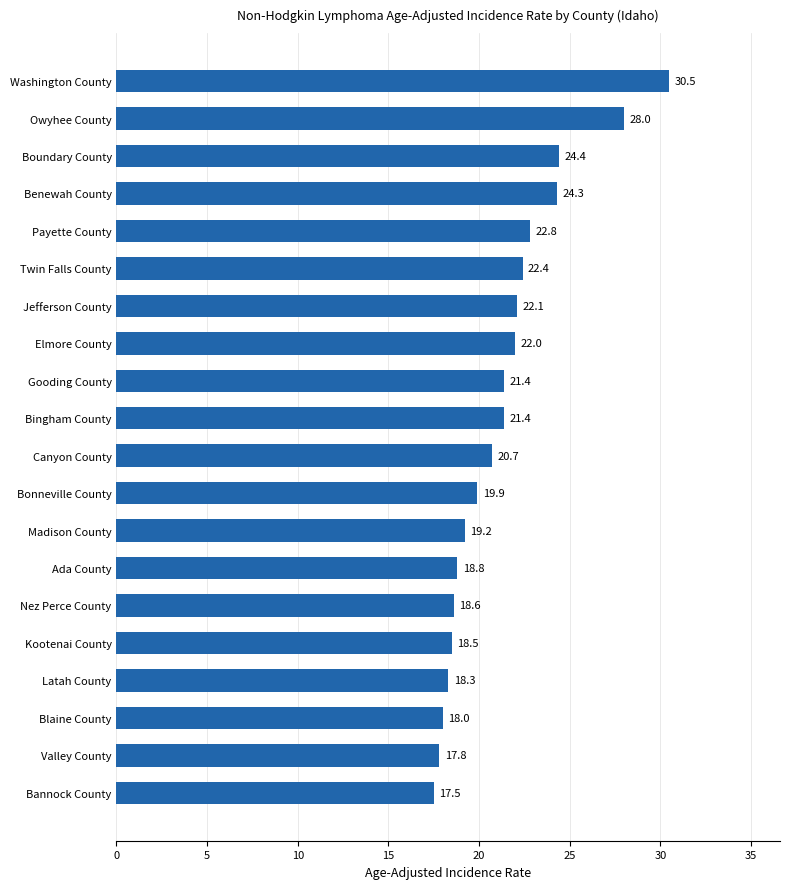

Which label corresponds to the smallest value in the chart?

Bannock County